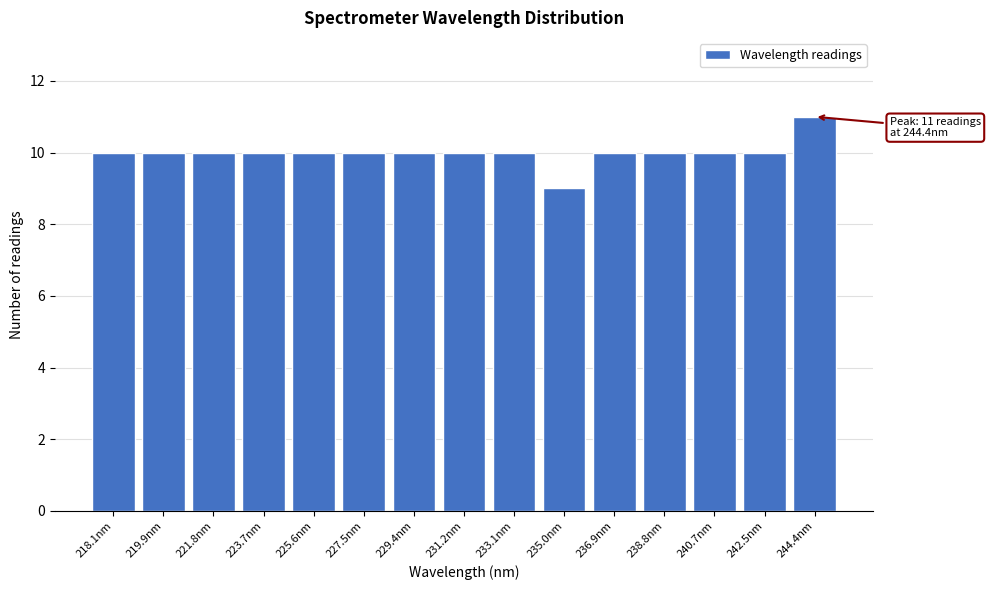

Reading right to left, list all the values displayed in this chart.

11	10	10	10	10	9	10	10	10	10	10	10	10	10	10